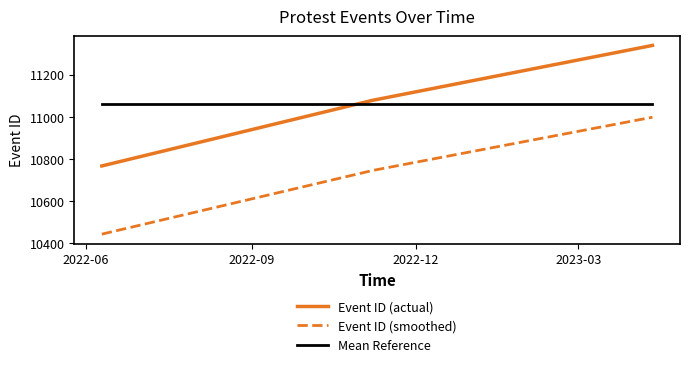

What is the difference between the maximum and minimum values in the Event ID (smoothed) series?

553.9